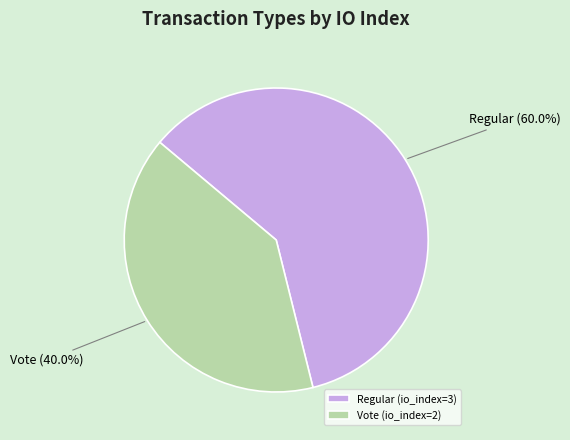

What percentage is the Vote (io_index=2) slice, to the nearest percent?

40%